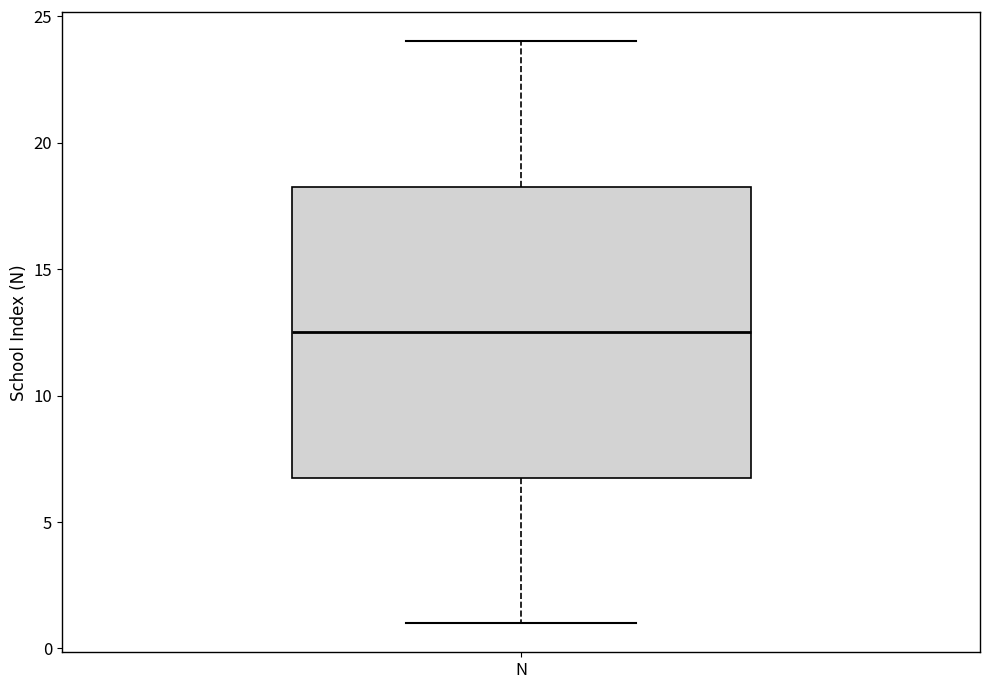

Where is the lower edge of the box for N on the y-axis? The values are not printed on the chart, so give them approximately, as read against the axis.

7.0